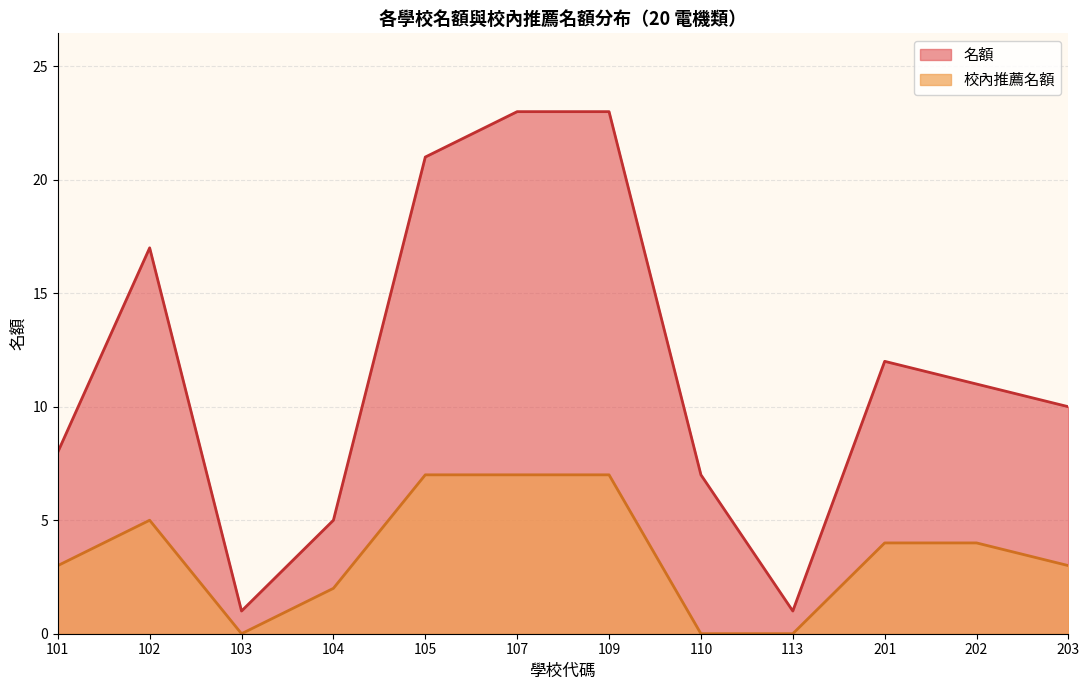

What is the value of the 名額 point at the 15th from the left?

12